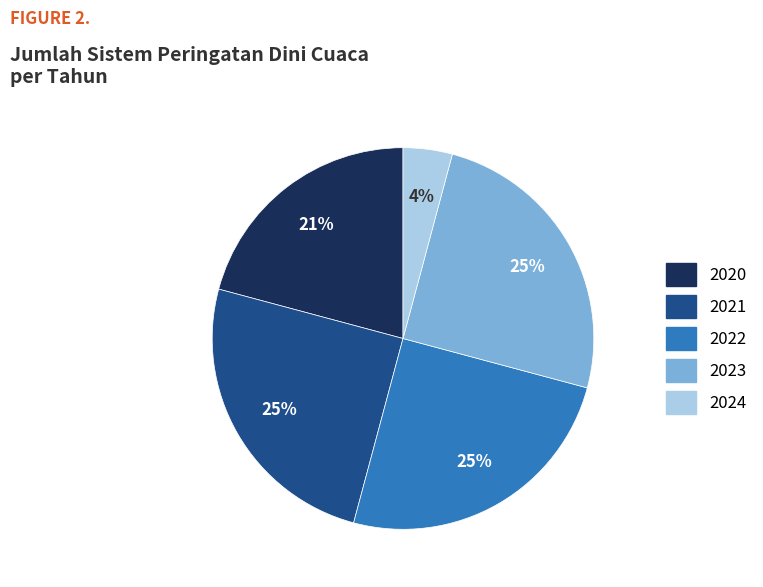

Approximately how many times larger is the value at 2023 compared to 2020?

1.2